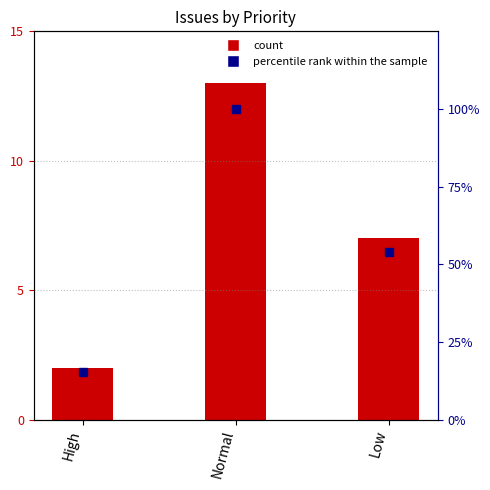

What is the difference between the maximum and second lowest values in the Count series?

6.0